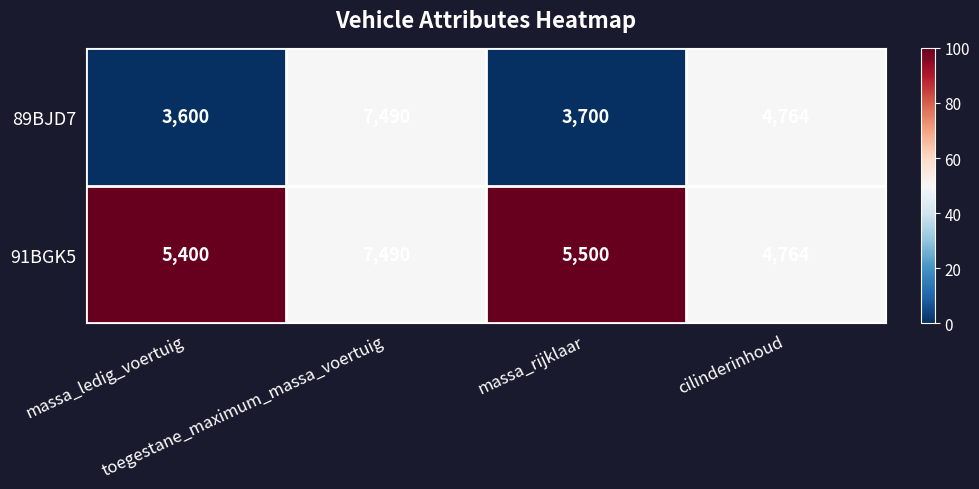

What is the difference between the maximum and minimum values in the 89BJD7 series?

3890